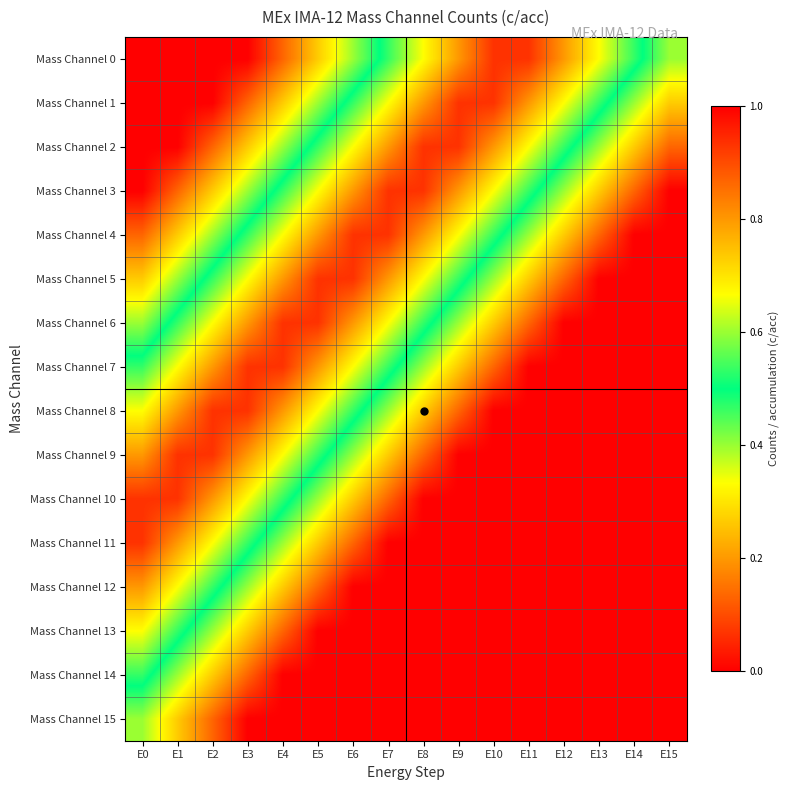

What is the maximum value shown in the chart?

0.9